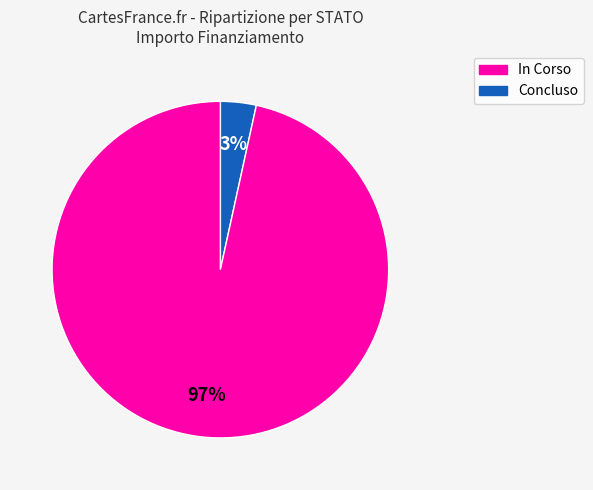

The In Corso slice represents 3% of the pie. True or false?

True